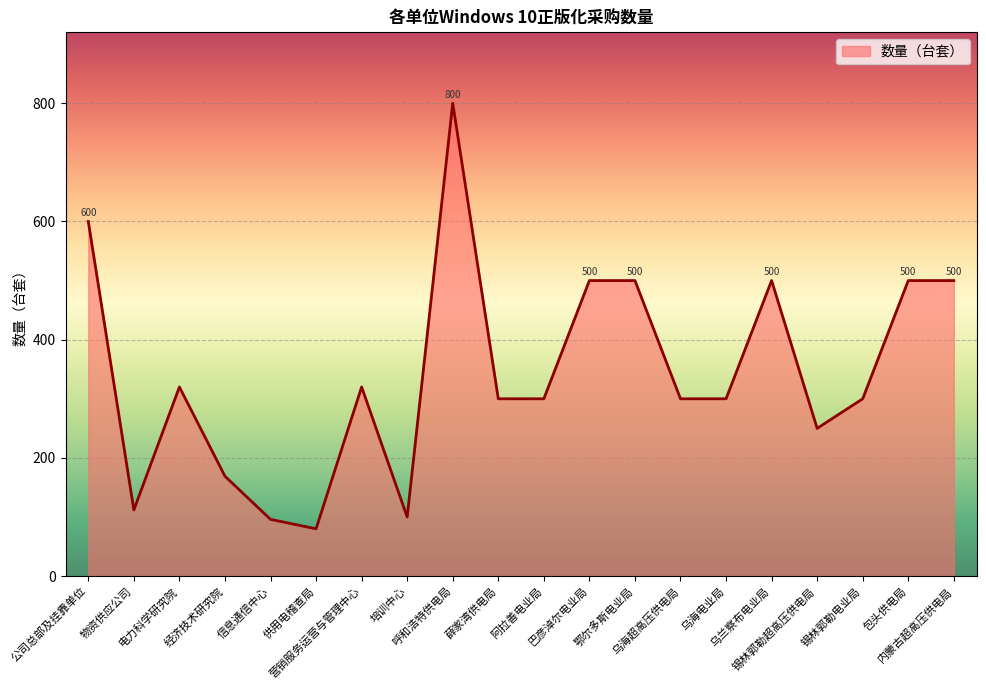

The chart shows a value of 199 at 内蒙古超高压供电局. True or false?

False